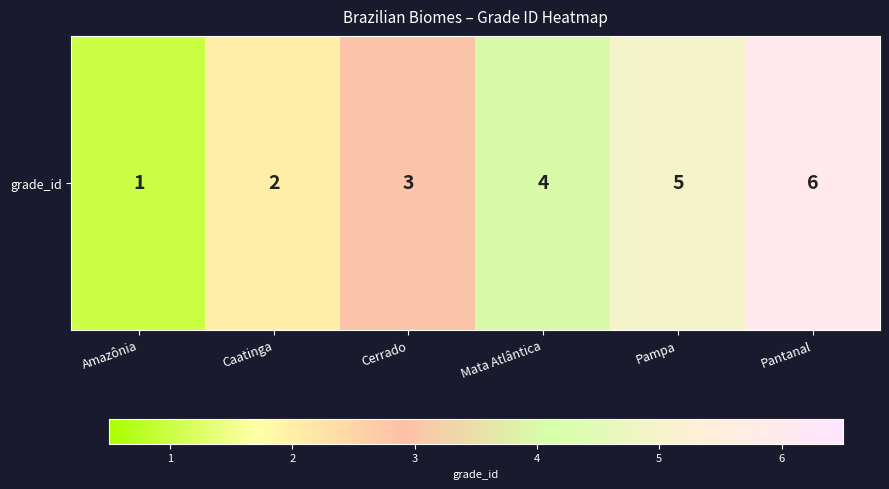

What is the maximum value shown in the chart?

6